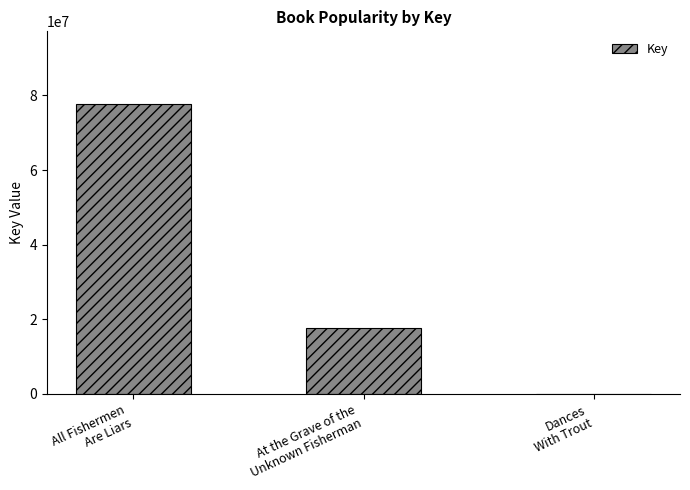

What is the greatest value displayed?

77760944